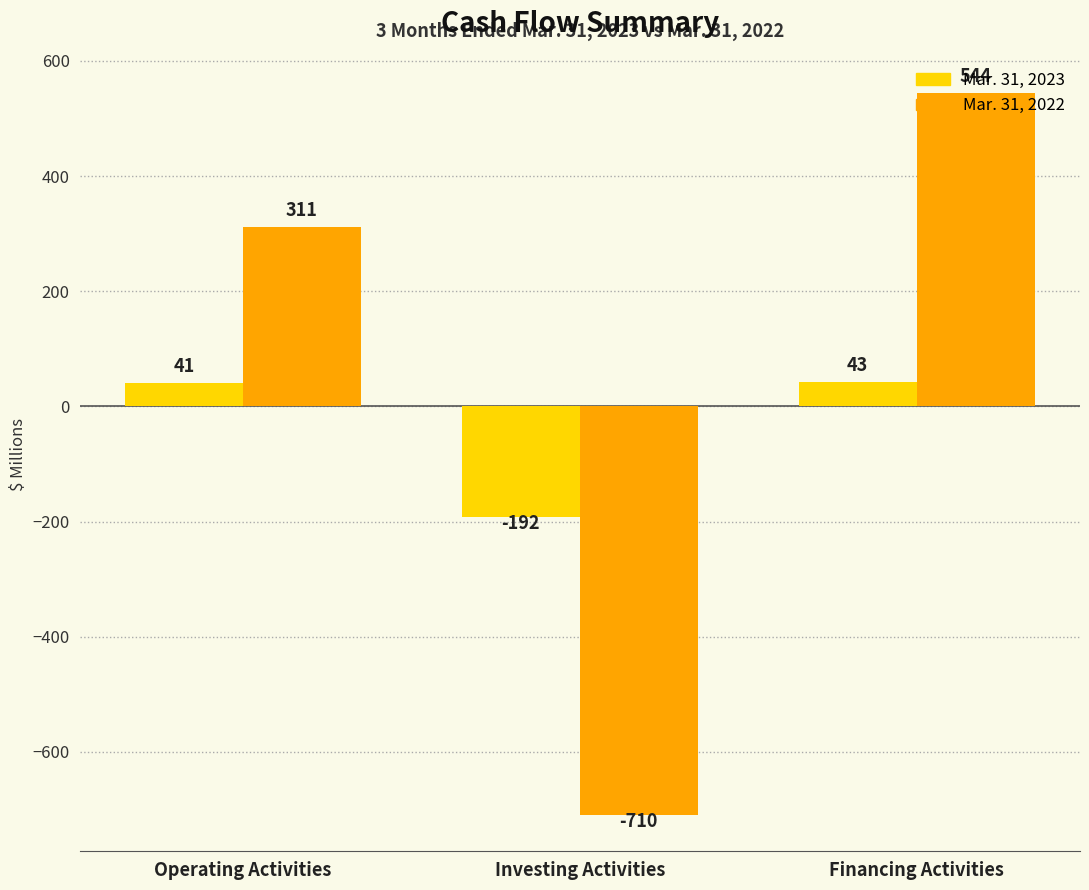

Reading left to right, list all the values displayed in this chart.

Mar. 31, 2023: Operating Activities=41	Investing Activities=-192	Financing Activities=43
Mar. 31, 2022: Operating Activities=311	Investing Activities=-710	Financing Activities=544